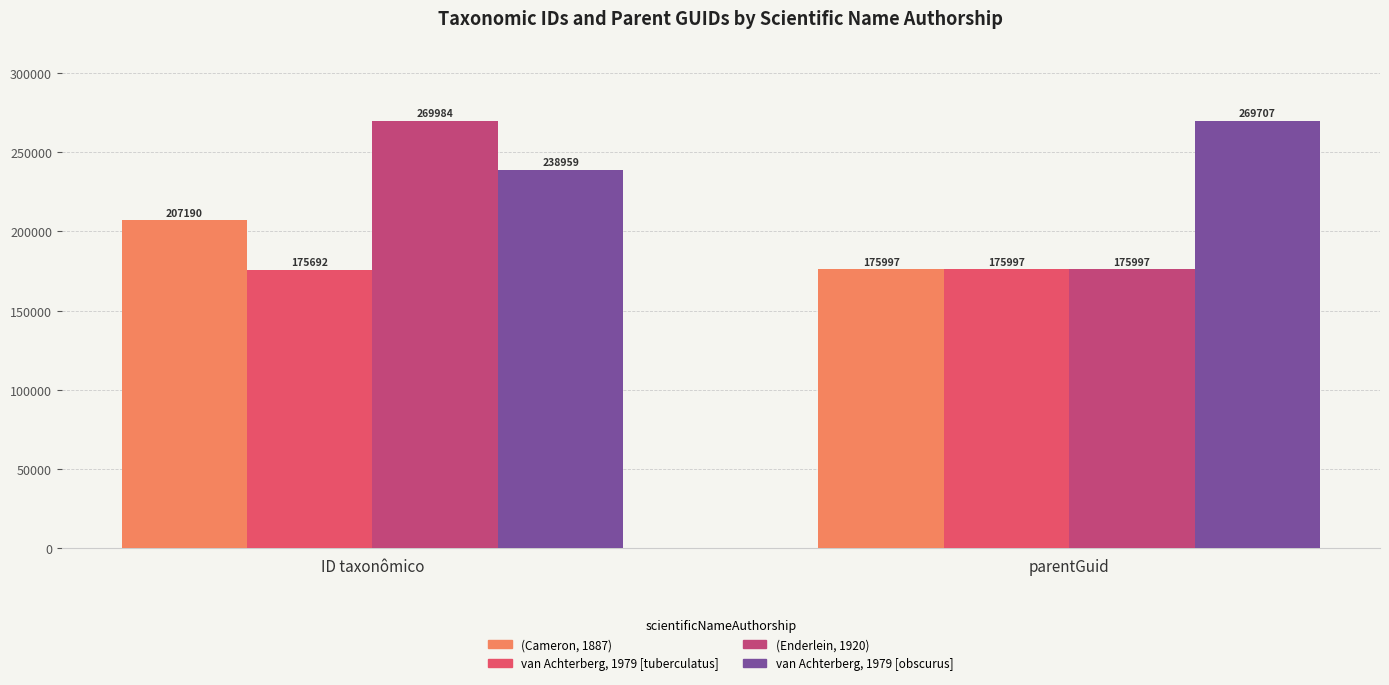

At ID taxonômico, list the series in order from smallest to largest.

van Achterberg, 1979 [tuberculatus], (Cameron, 1887), van Achterberg, 1979 [obscurus], (Enderlein, 1920)